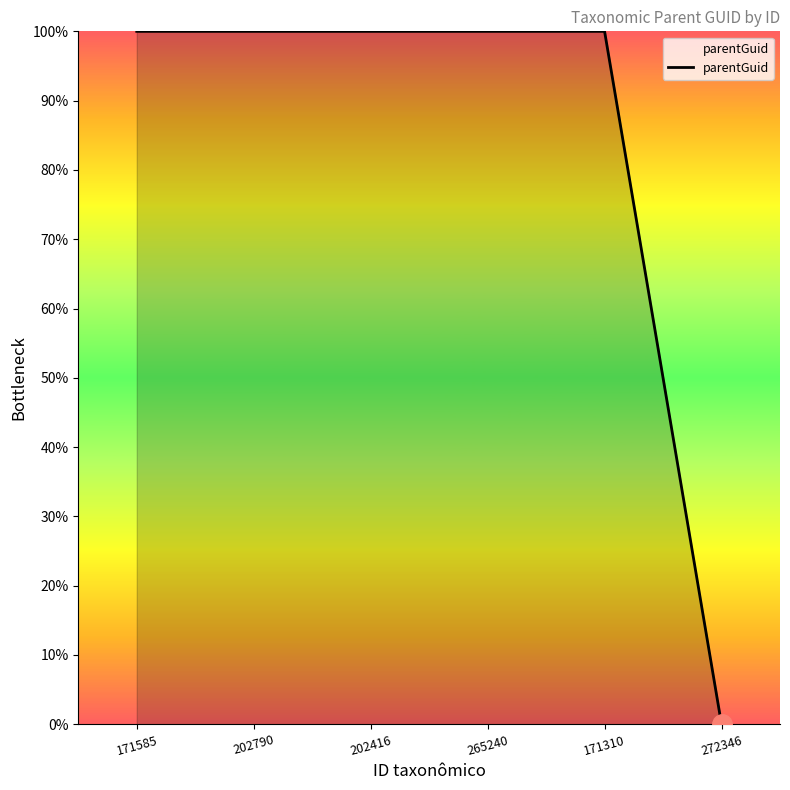

How many lines are shown in the chart?

1